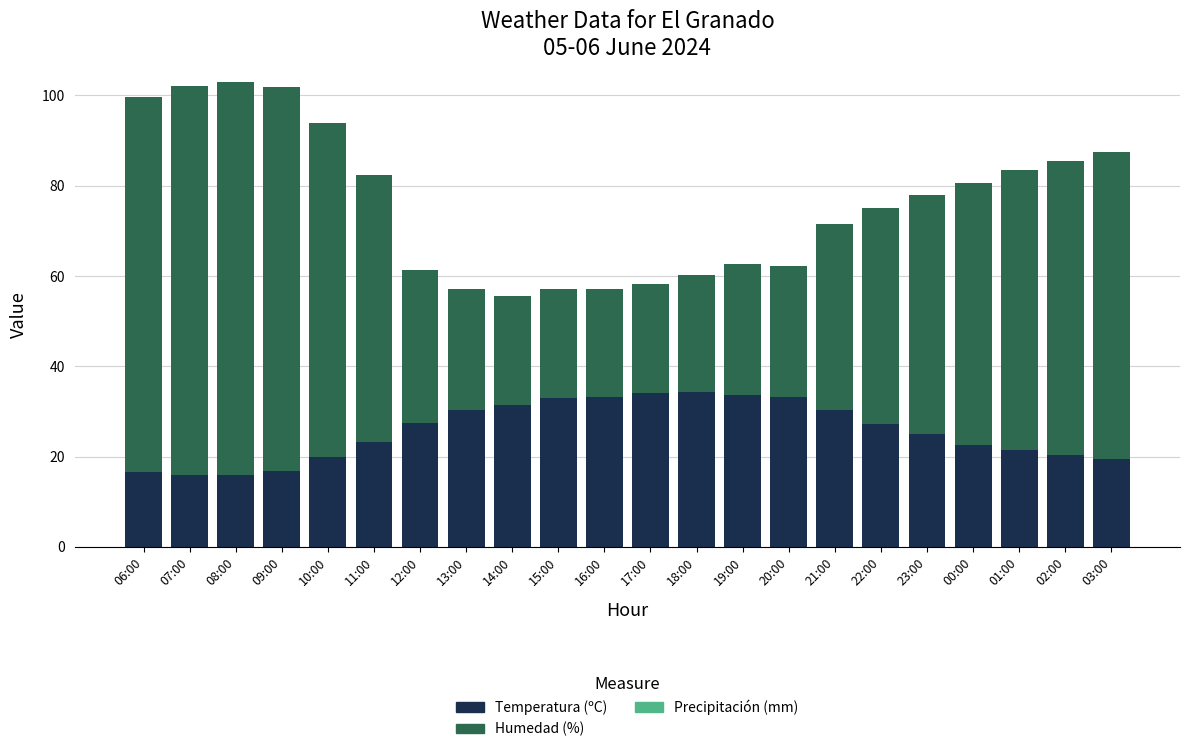

Is it true that Temperatura (ºC) equals 7.5 at 14:00?

False